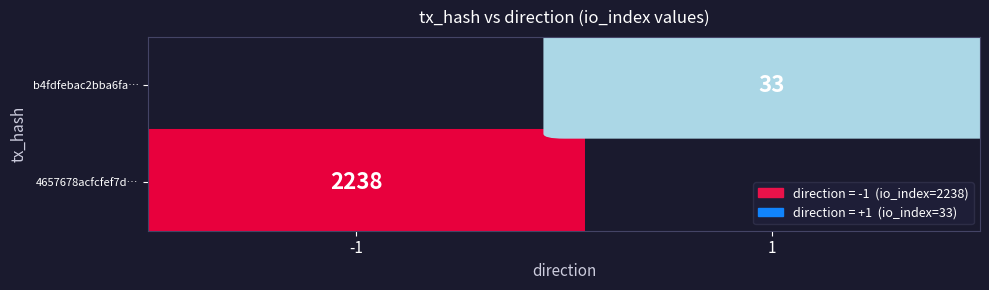

Reading right to left, what are all the values shown in this chart?

4657678acfcfef7d15e093db3d17fd45ca4df14: 2238	-1
b4fdfebac2bba6fa0a74b34e4e99f0e2f9b07cd: 33	1